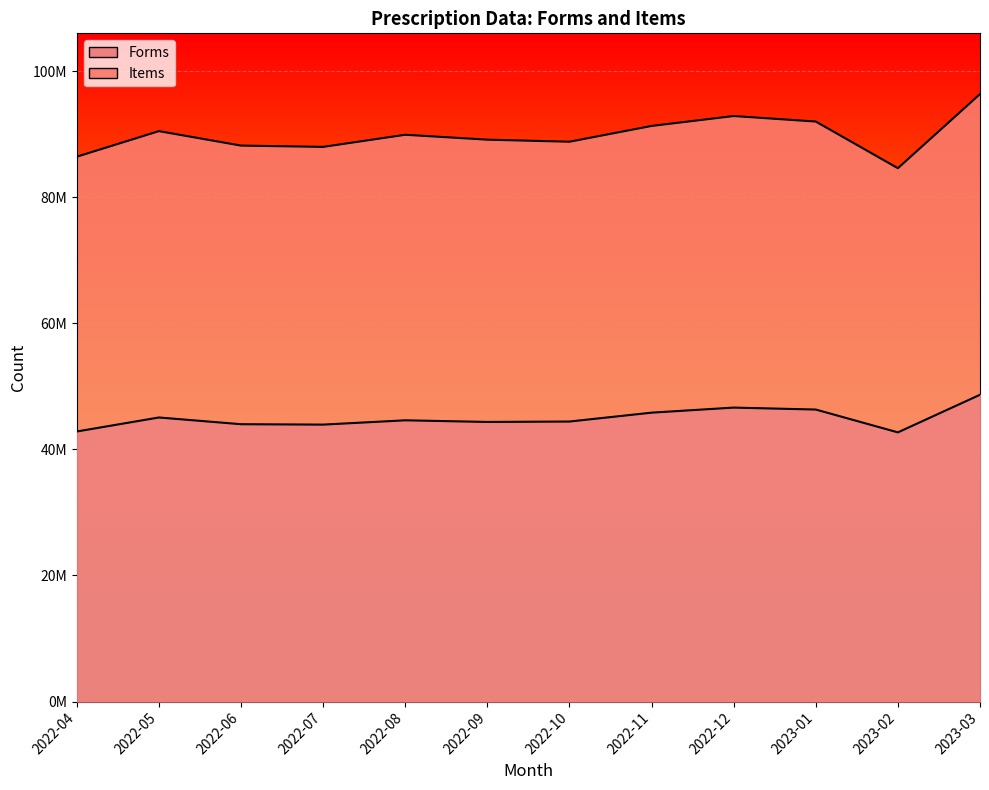

Is it true that Forms equals 80389458 at 2022-12?

False